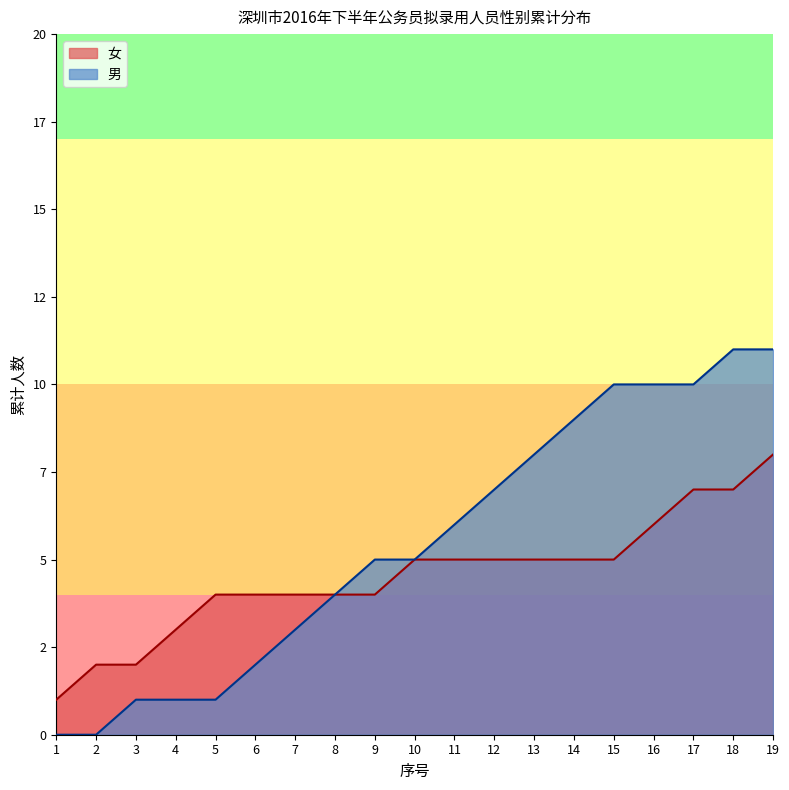

True or false: 女 and 男 intersect in this chart.

False